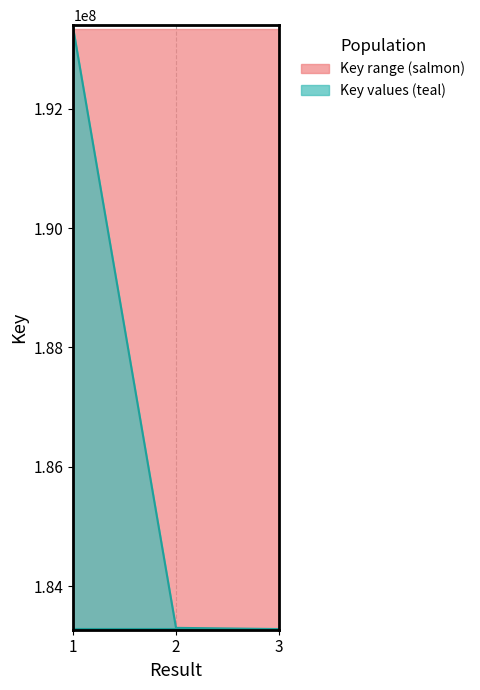

Count the number of values greater than 183301344.

1